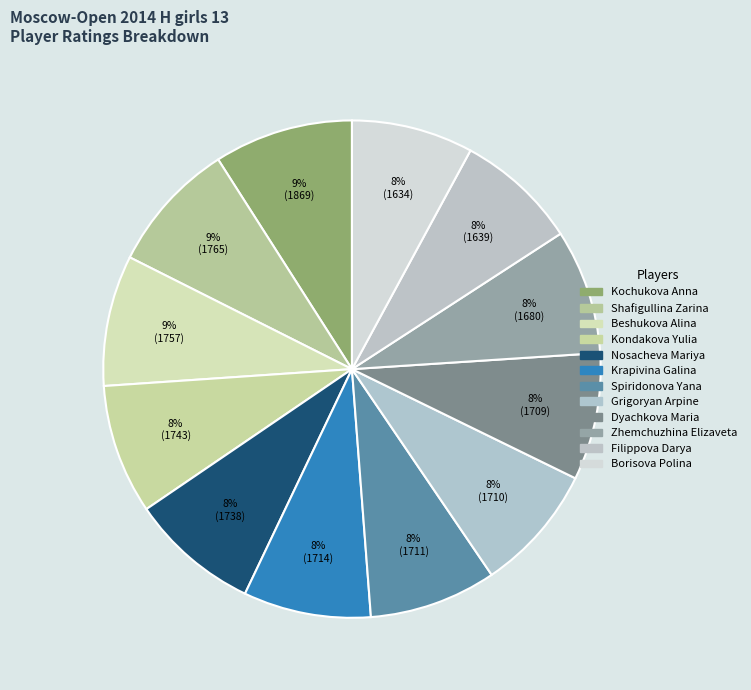

Count the number of slices in the pie.

12